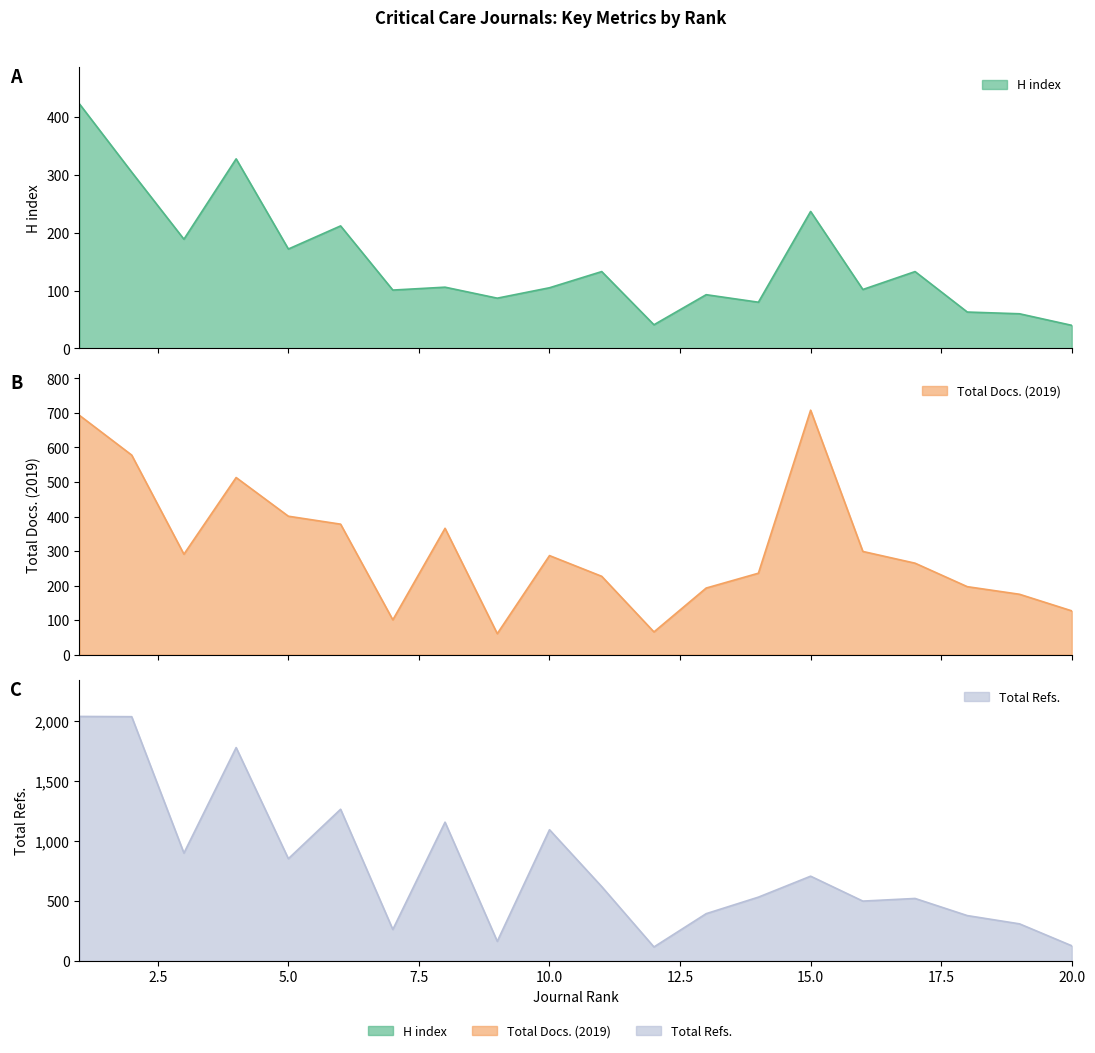

How many interior local peaks does the Total Docs. (2019) series have?

4